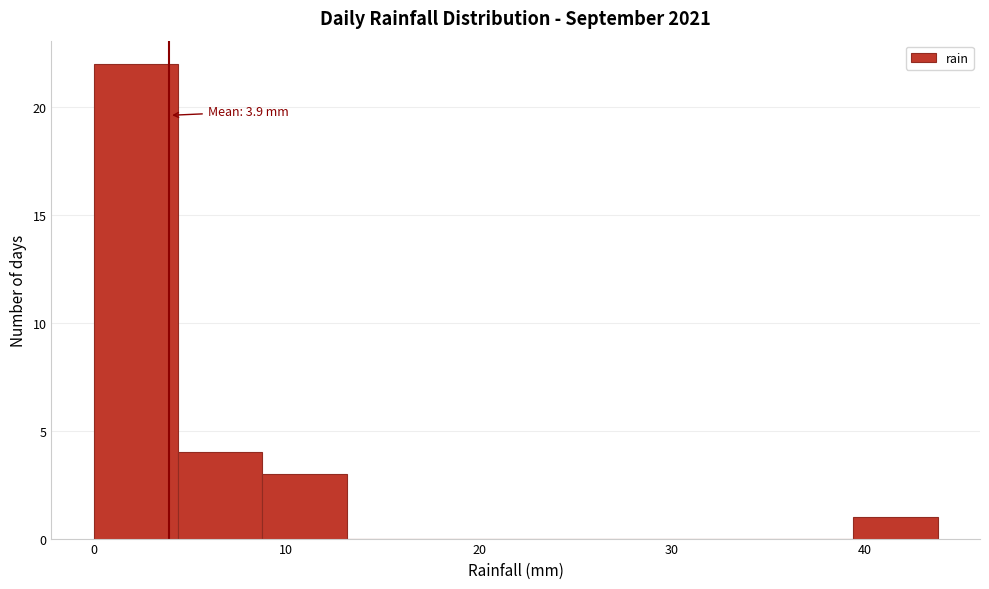

Which range on the x-axis has the tallest bar?

0 to 4